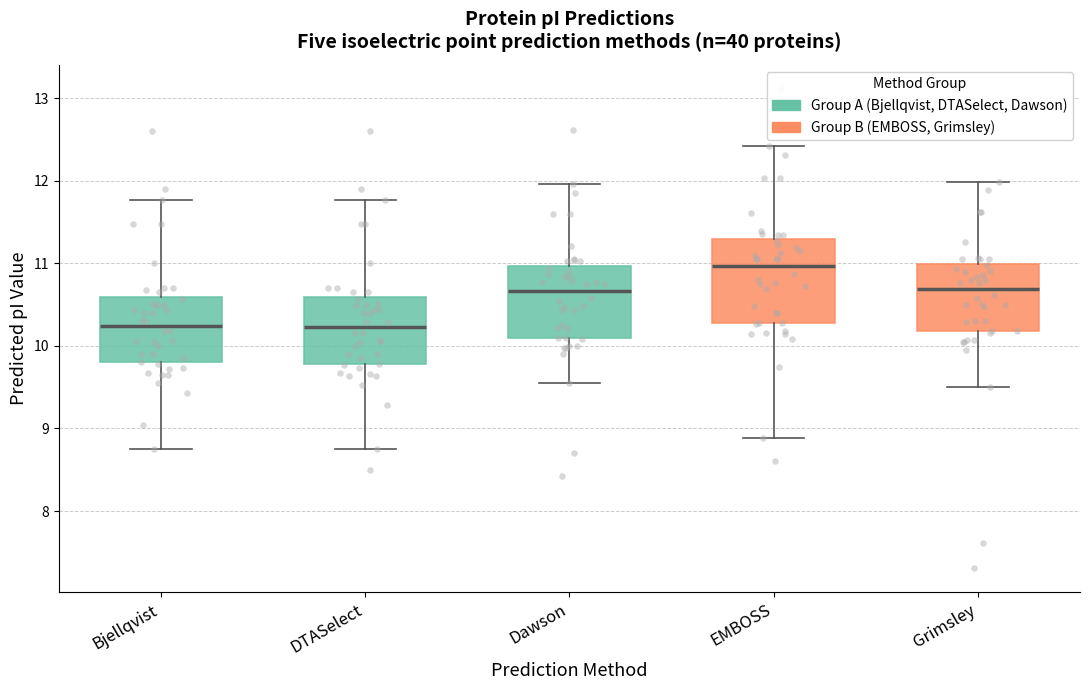

Where does the upper whisker of the box for Dawson end on the y-axis? The values are not printed on the chart, so give them approximately, as read against the axis.

12.0